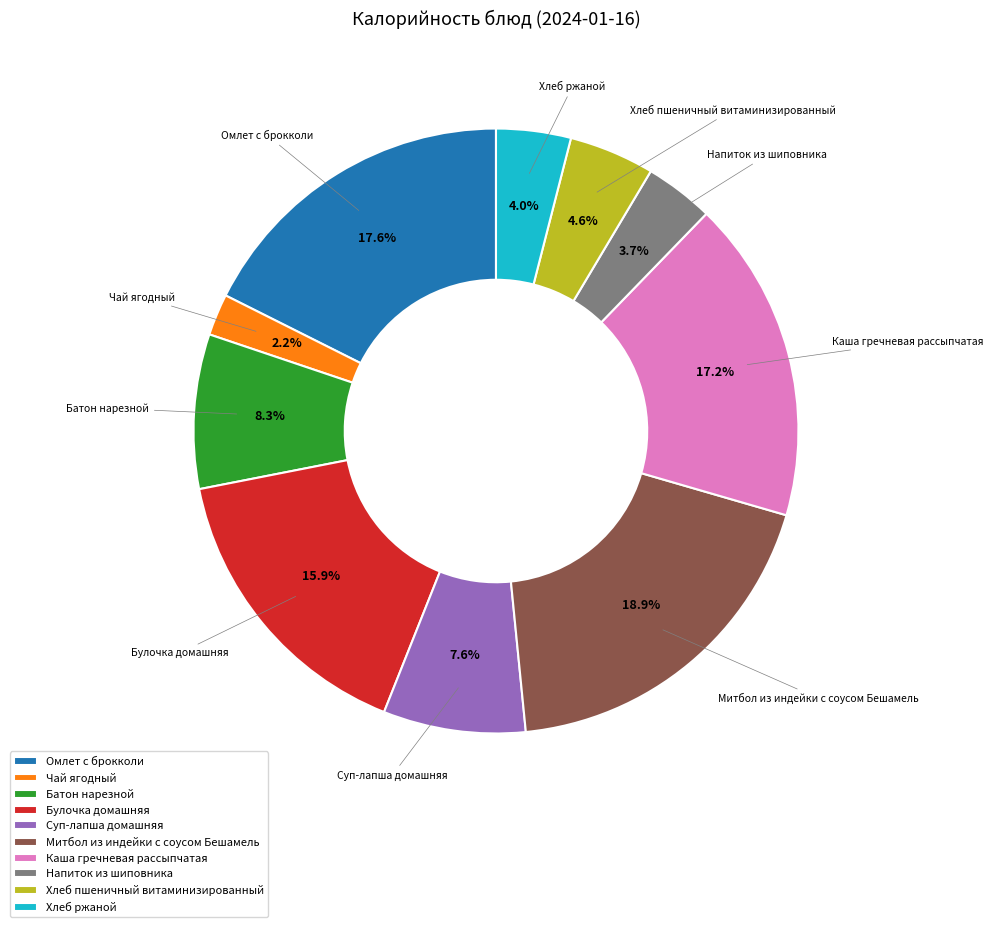

Is there a majority slice in this chart?

No